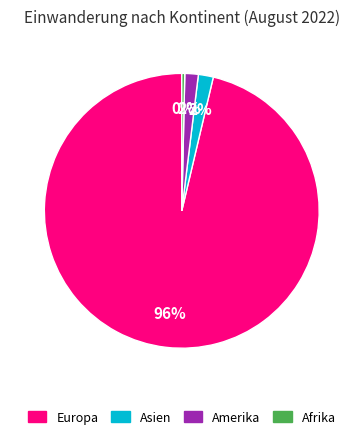

Is it true that Amerika is 2% of the pie?

True